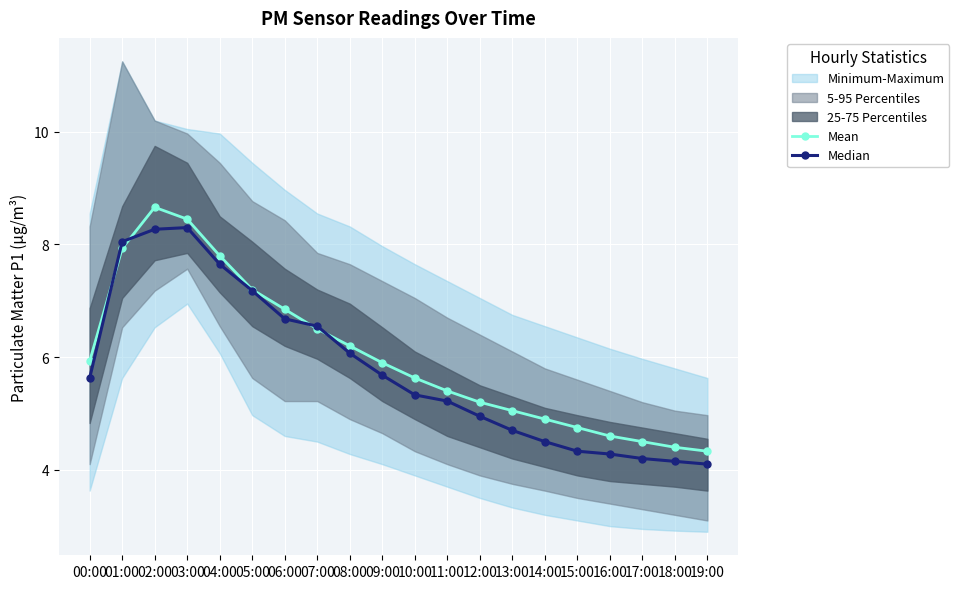

Rank the series by their maximum value, from highest to lowest.

Mean, Median